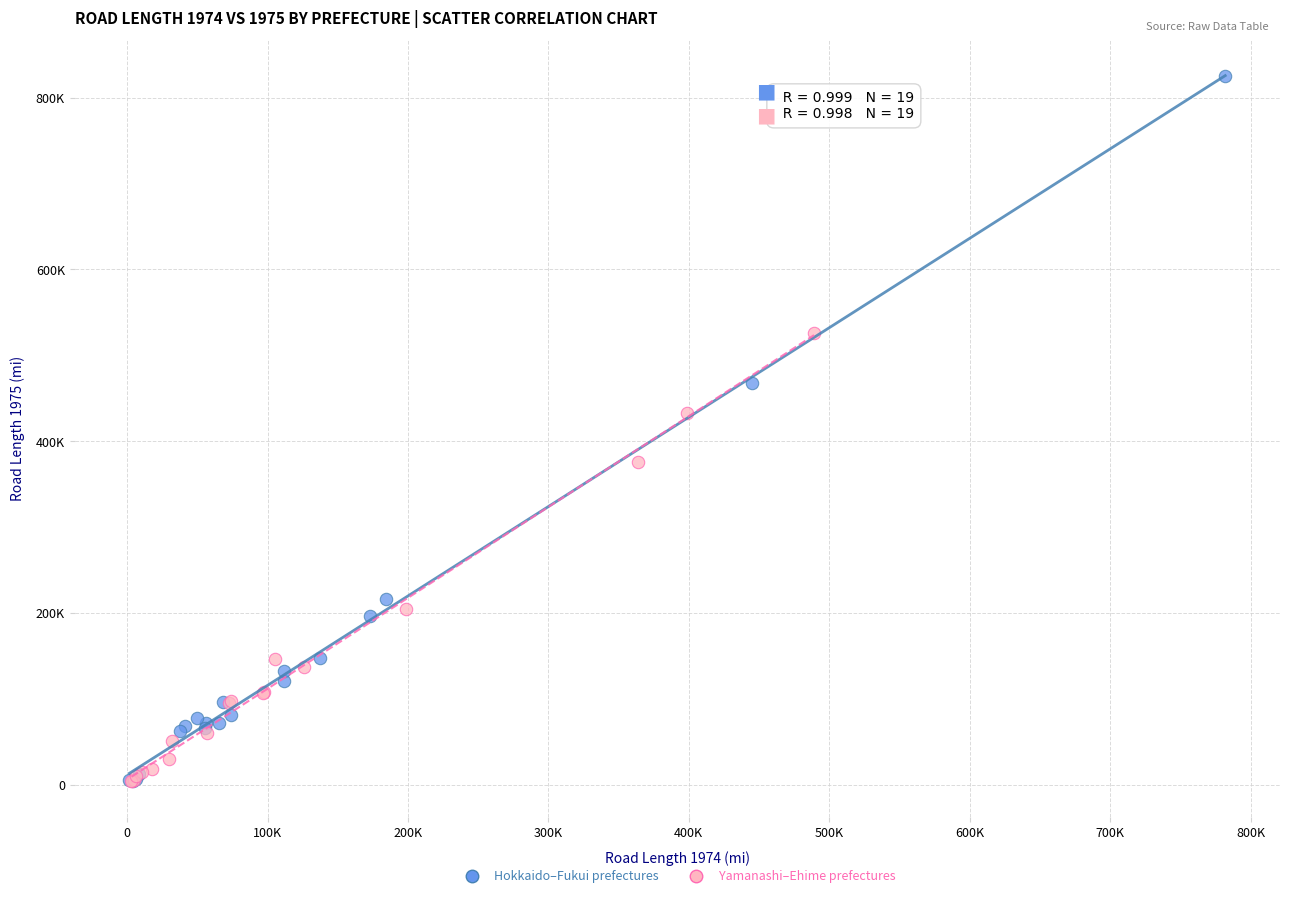

What are all the series names shown in the legend?

Hokkaido–Fukui prefectures, Yamanashi–Ehime prefectures